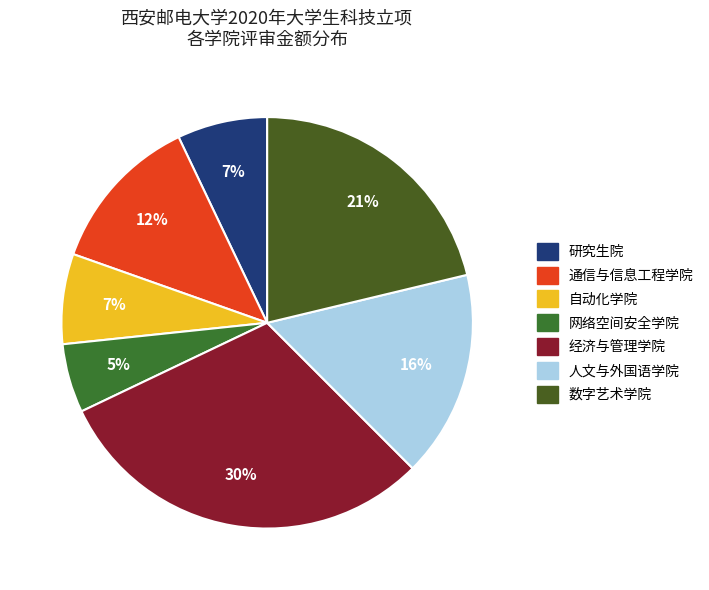

Is it true that 网络空间安全学院 is 1% of the pie?

False